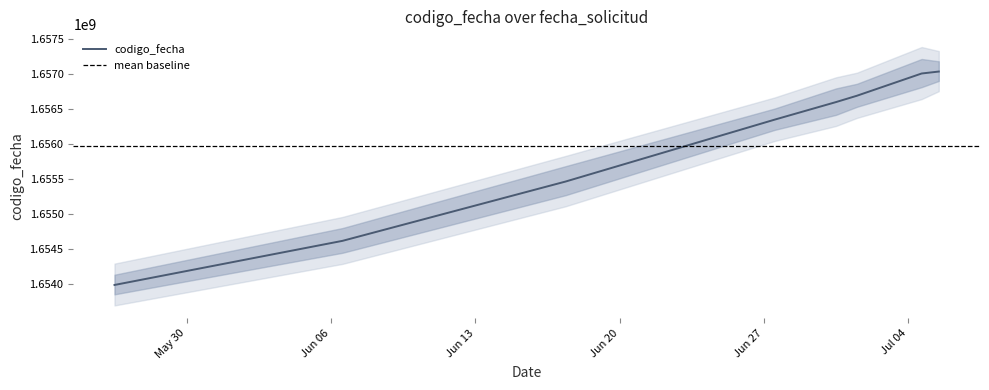

What is the label of the 4th point from the left?

2022-06-30 12:08:33